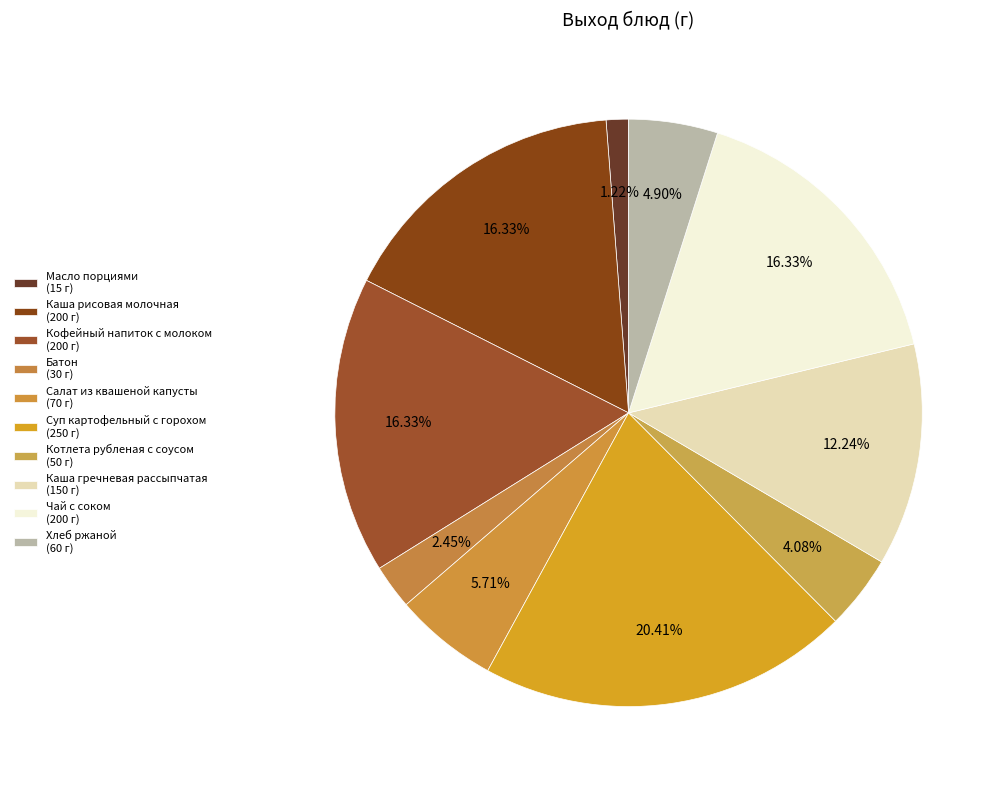

Approximately how many times larger is the value at Котлета рубленая с соусом compared to Салат из квашеной капусты?

0.7